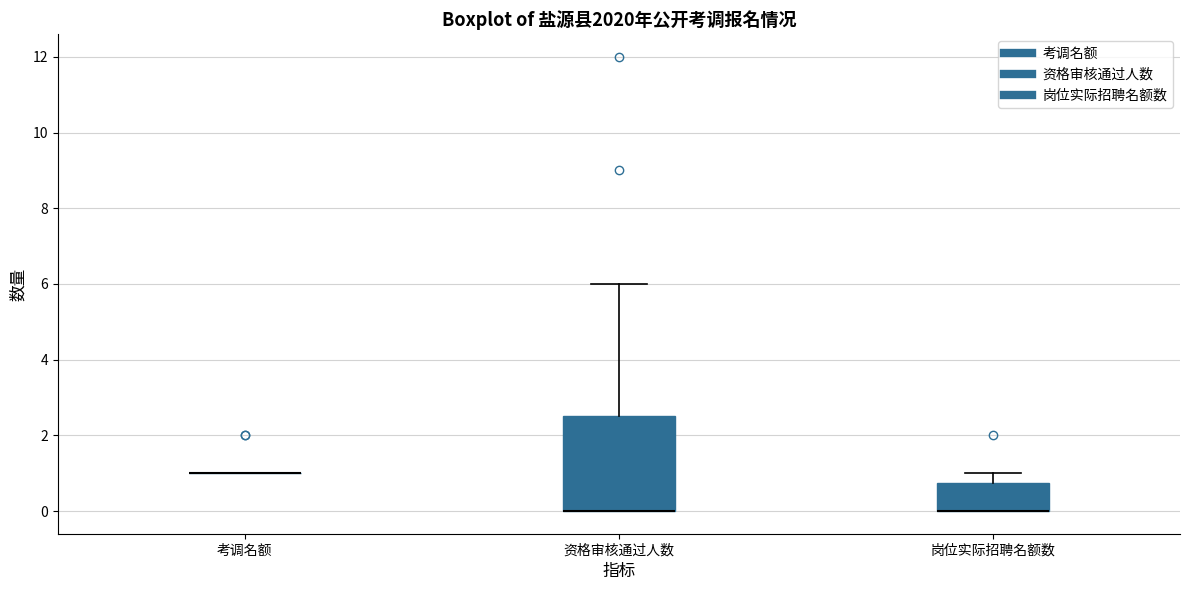

Reading left to right, read every box against the y-axis: the position of its median line, the range the box covers, and the ends of its whiskers. The values are not printed on the chart, so give them approximately, as read against the axis.

考调名额: box collapsed to a line at 1.0, whiskers 1.0 to 1.0
资格审核通过人数: median 0.0 (drawn on the box's lower edge), box 0.0 to 2.6, whiskers 0.0 to 6.0
岗位实际招聘名额数: median 0.0 (drawn on the box's lower edge), box 0.0 to 0.8, whiskers 0.0 to 1.0